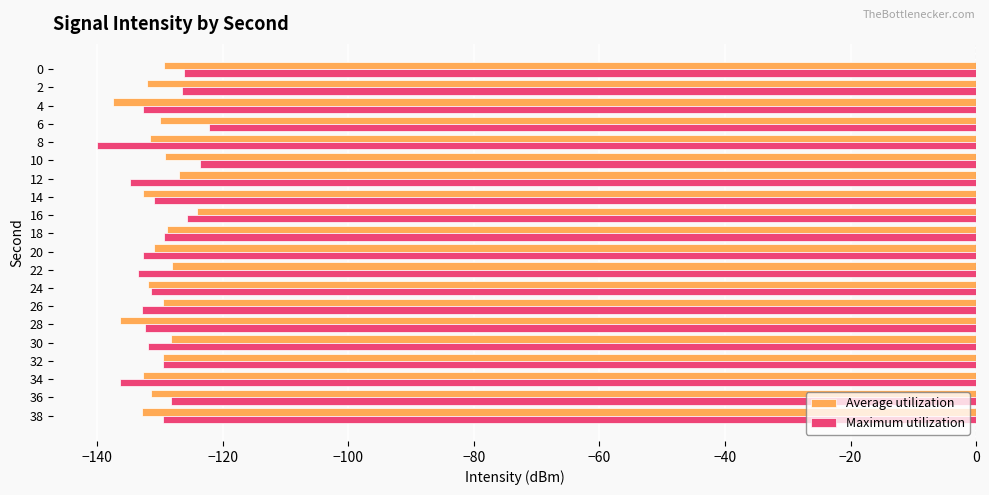

What is the average value of the Average utilization series?

-130.7